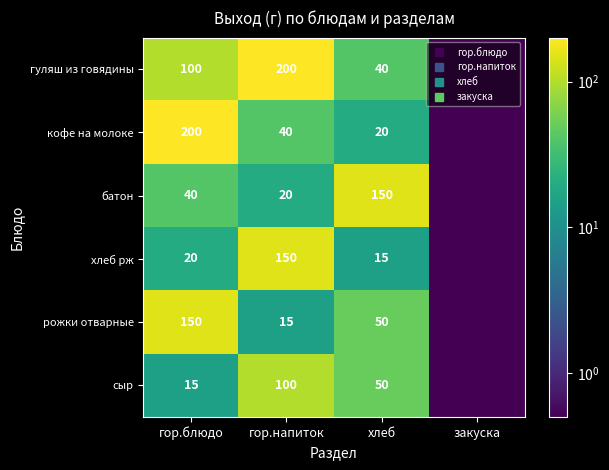

Which series has the largest range (max minus min)?

гуляш из говядины